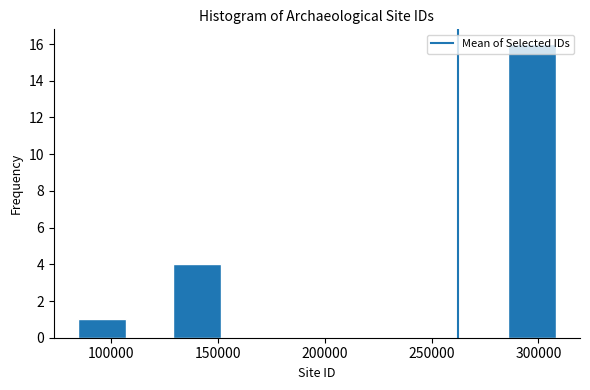

Reading left to right, transcribe this chart: for each bar, give the range it covers on the x-axis and its height. Neither the bar edges nor the heights are printed on the chart, so give them approximately, as read against the axes.

85000 to 105000: 1
105000 to 130000: 0
130000 to 150000: 4
150000 to 175000: 0
175000 to 195000: 0
195000 to 220000: 0
220000 to 240000: 0
240000 to 265000: 0
265000 to 285000: 0
285000 to 310000: 16